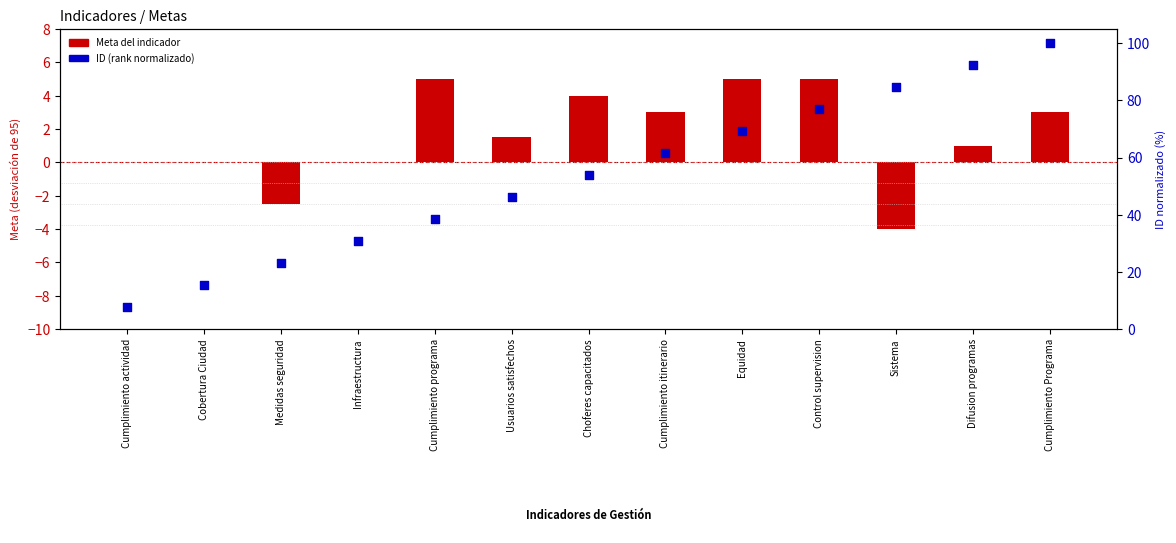

Which series contains the lowest Y value?

Meta del indicador (centrada en 95)